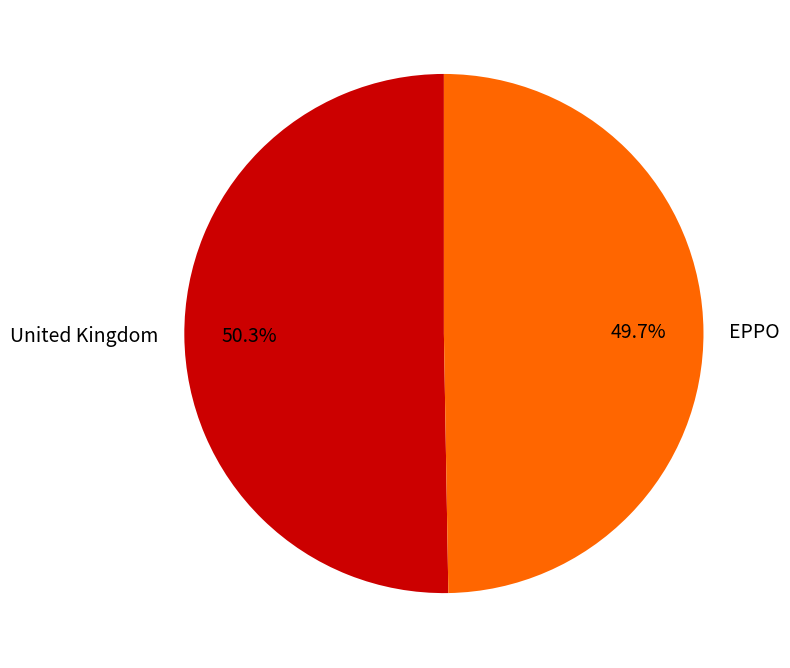

To the nearest percent, what is the combined percentage of EPPO and United Kingdom?

100%